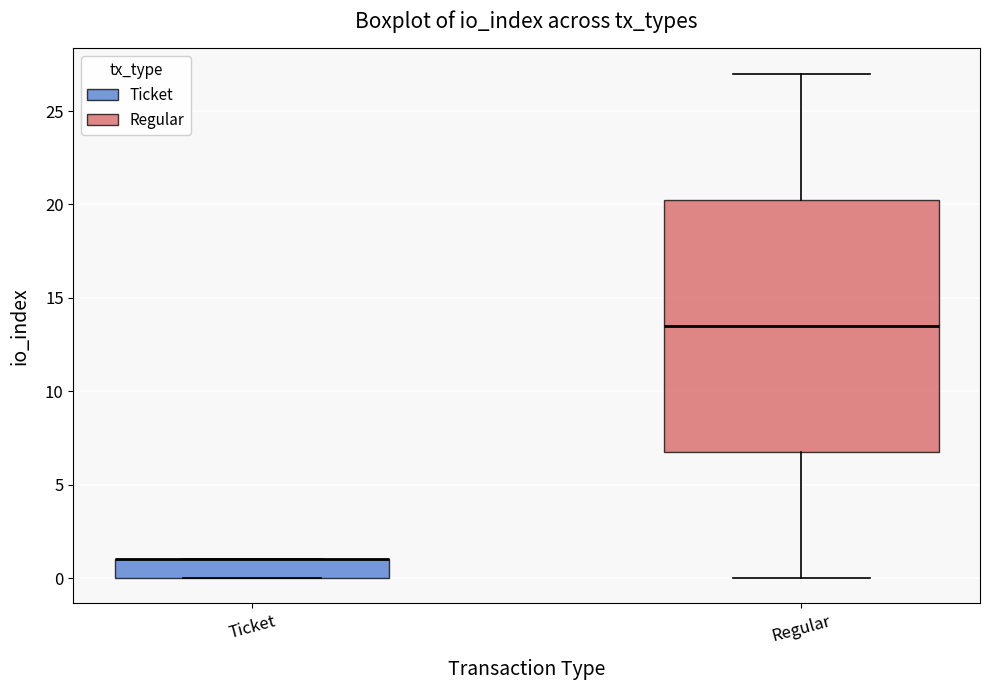

Reading left to right, transcribe this box plot: for each box, give where its median line is, the range the box spans, and where its two whiskers end, as read against the y-axis. The values are not printed on the chart, so give them approximately, as read against the axis.

Ticket: median 1.0 (drawn on the box's upper edge), box 0.0 to 1.0, whiskers 0.0 to 1.0
Regular: median 13.5, box 7.0 to 20.5, whiskers 0.0 to 27.0